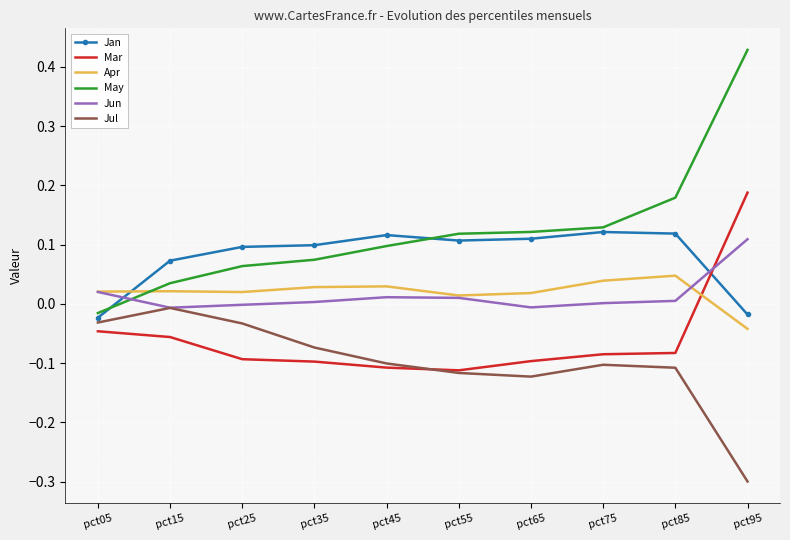

At which label is Mar closest to 0?

pct05